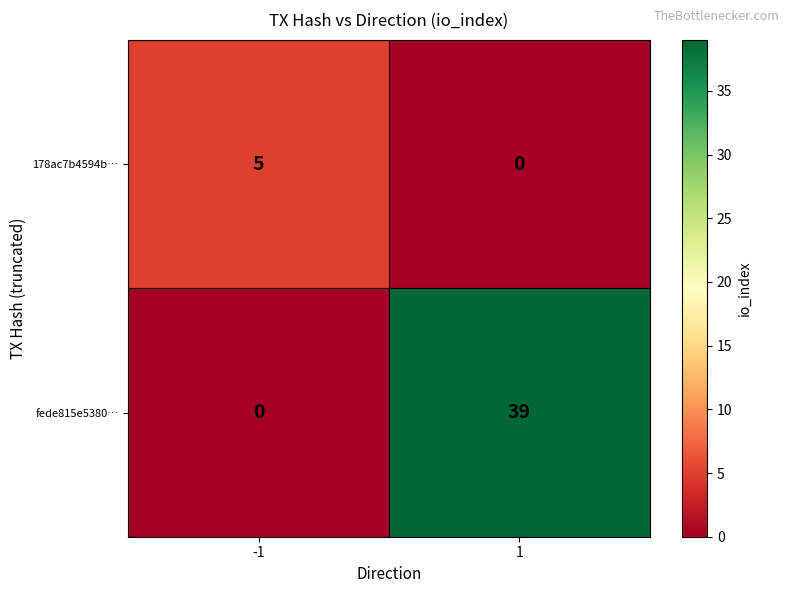

Count the number of data series in this chart.

2